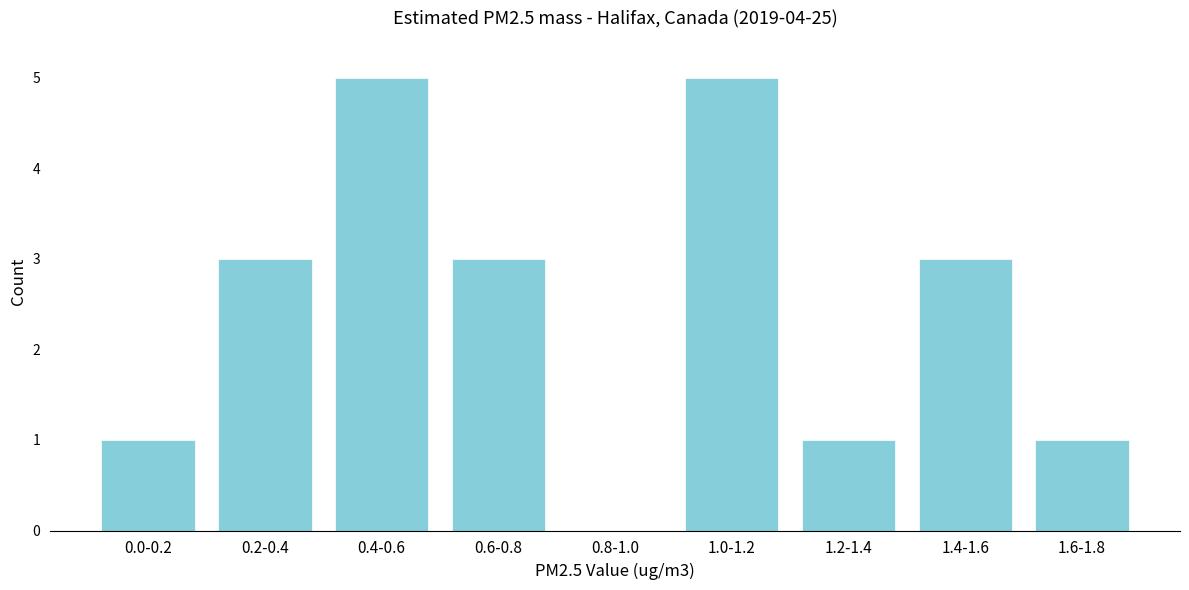

Reading left to right, what are all the values shown in this chart?

0.0-0.2=1	0.2-0.4=3	0.4-0.6=5	0.6-0.8=3	0.8-1.0=0	1.0-1.2=5	1.2-1.4=1	1.4-1.6=3	1.6-1.8=1